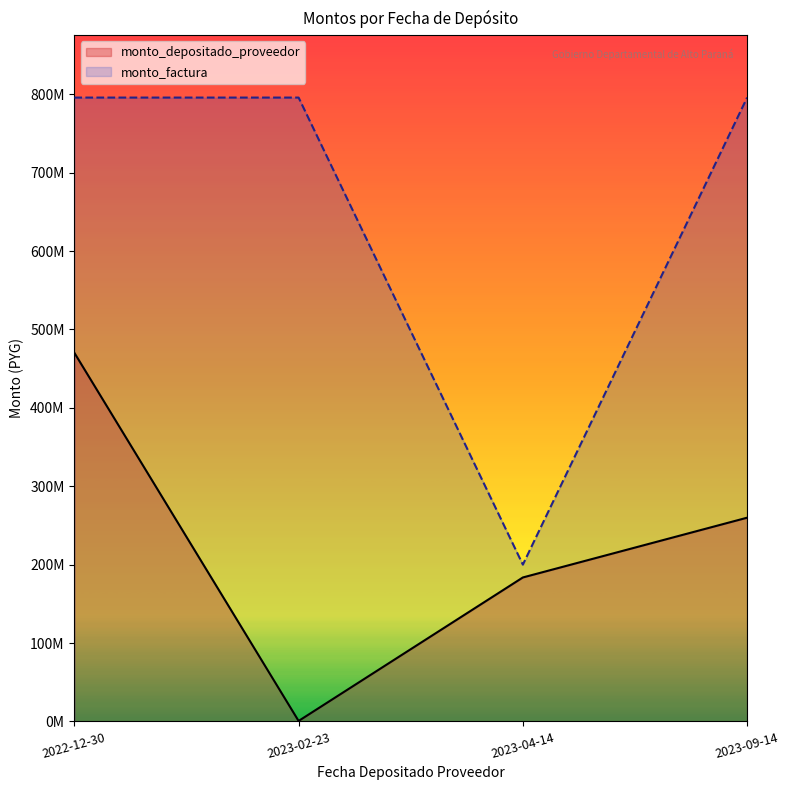

At which category is the sum across all series the highest?

2022-12-30